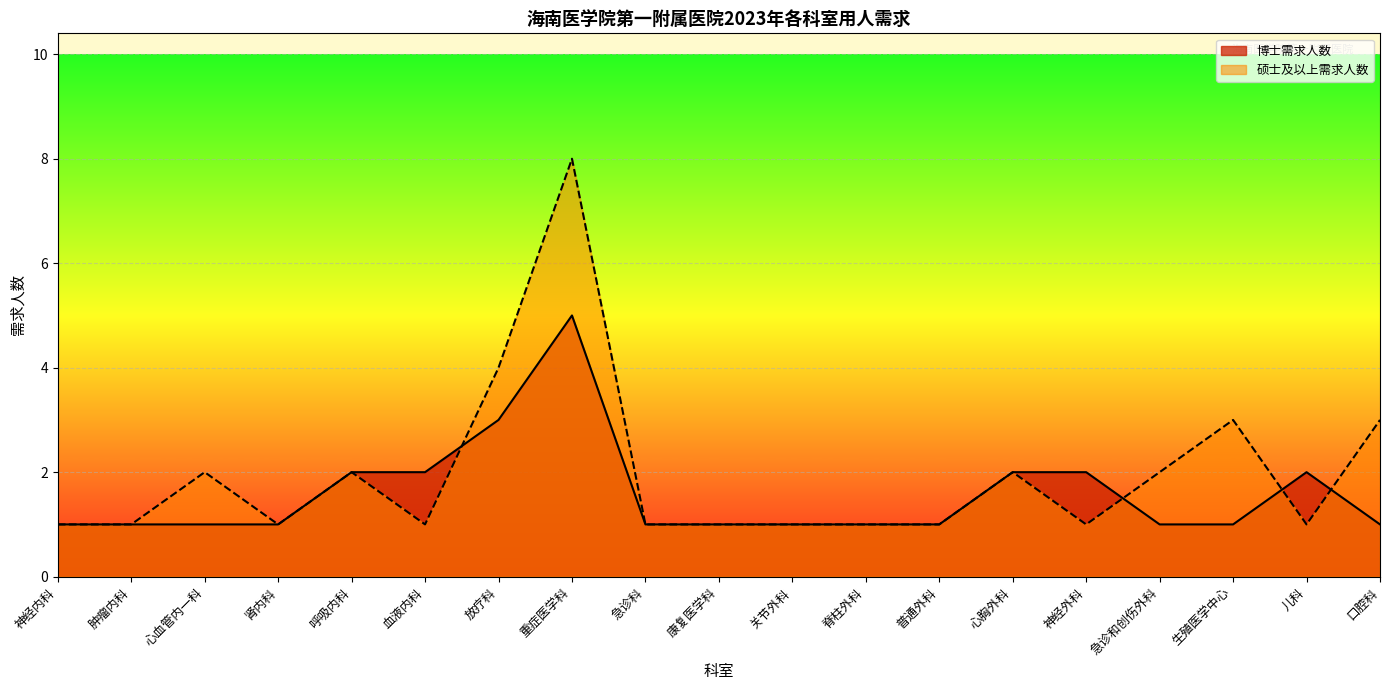

What are all the series names shown in the legend?

博士需求人数, 硕士及以上需求人数